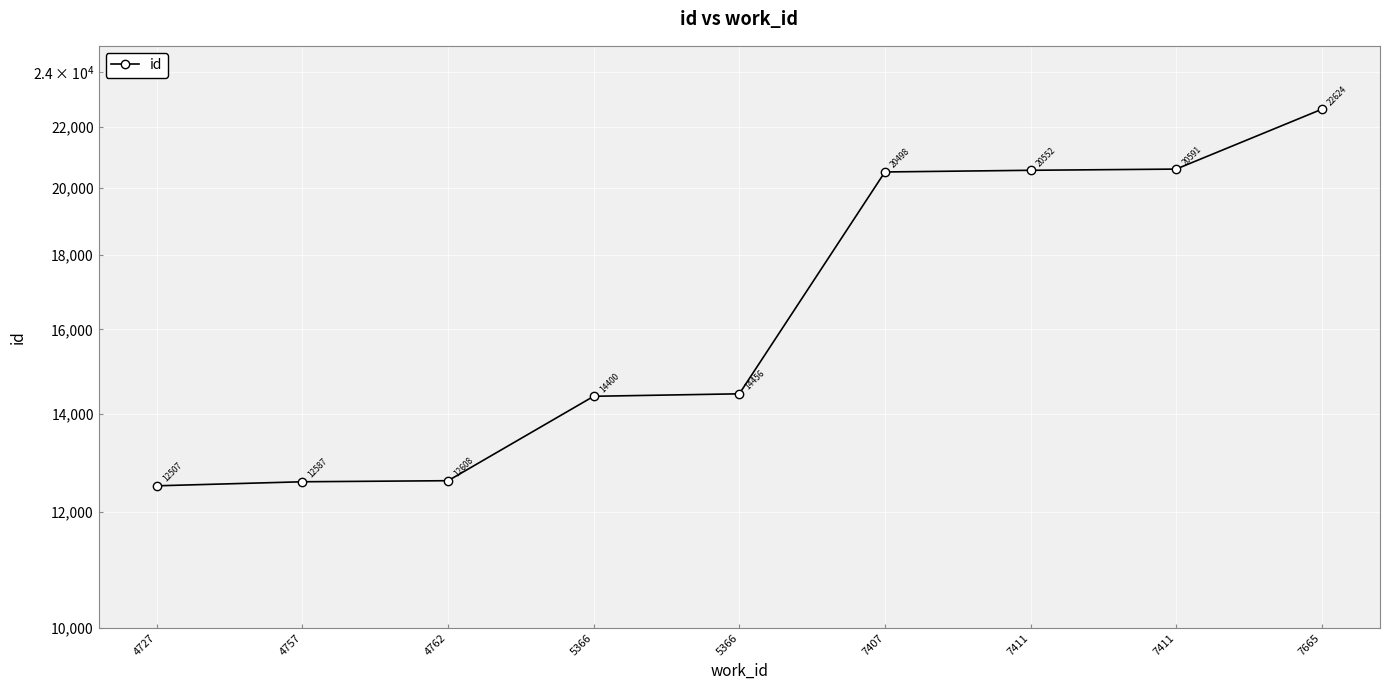

Does the chart display data point markers on the line(s)?

Yes